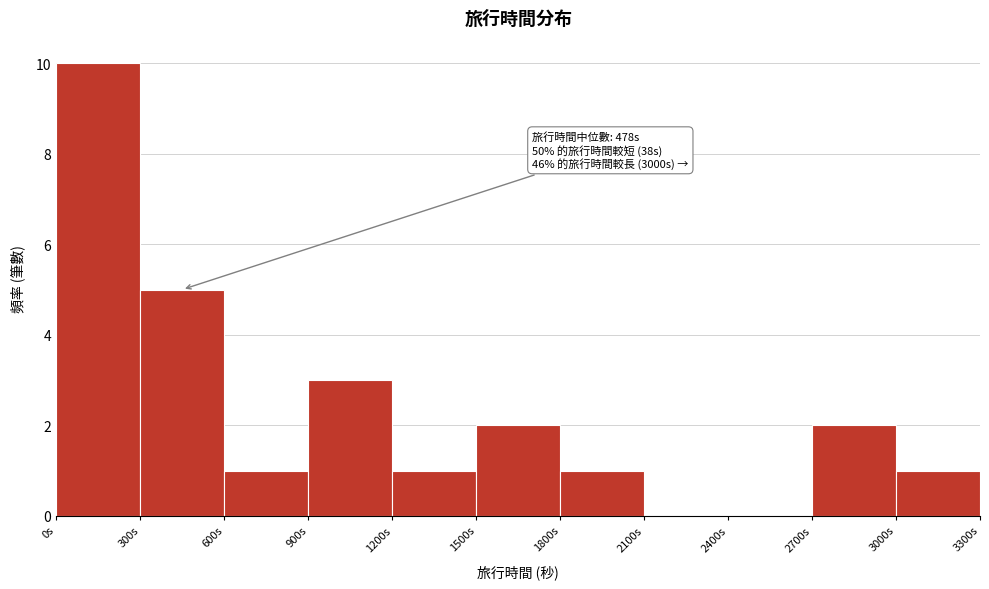

Which range on the x-axis has the tallest bar?

0 to 300